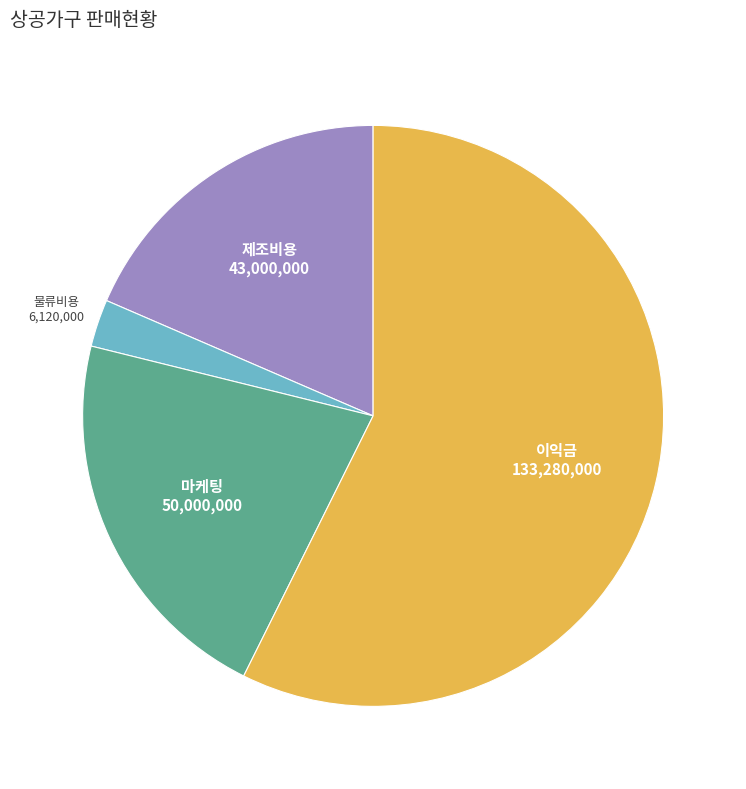

Do 물류비용 and 이익금 together represent more than half of the pie?

Yes